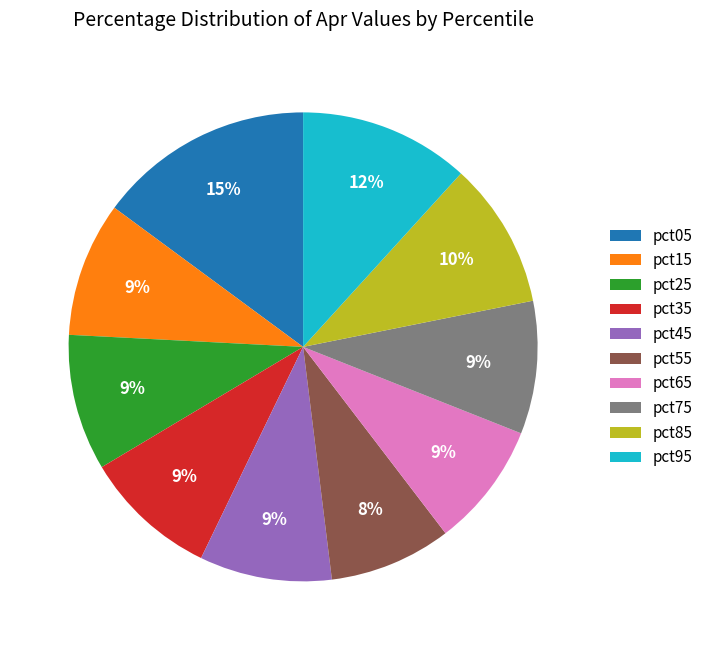

Combined, do pct85 and pct65 account for over 50%?

No